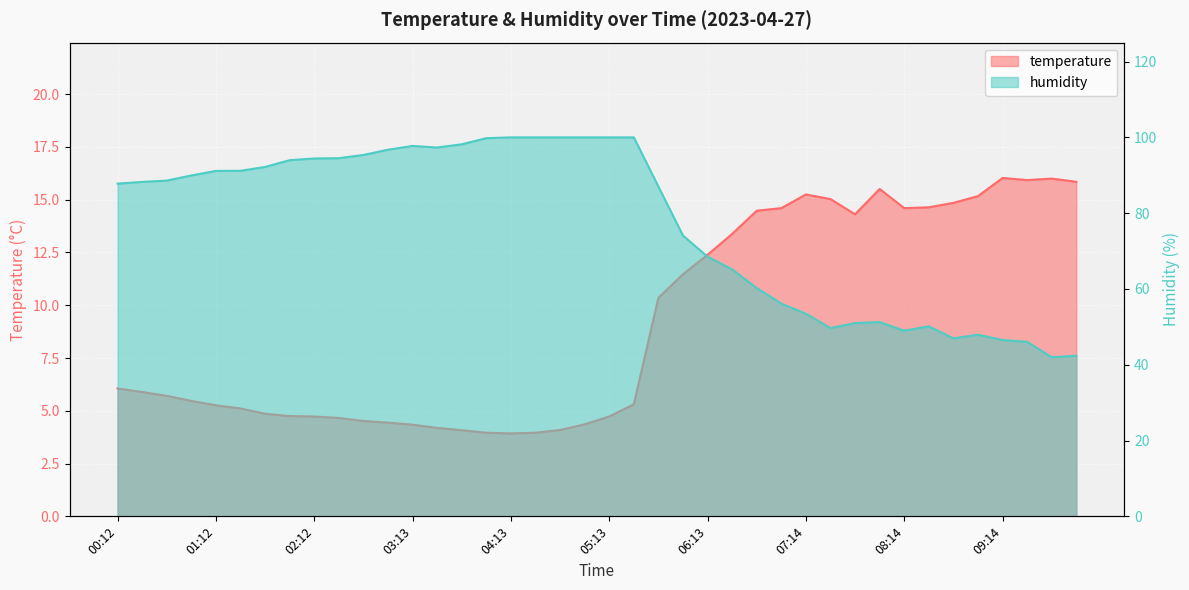

True or false: temperature and humidity intersect in this chart.

False